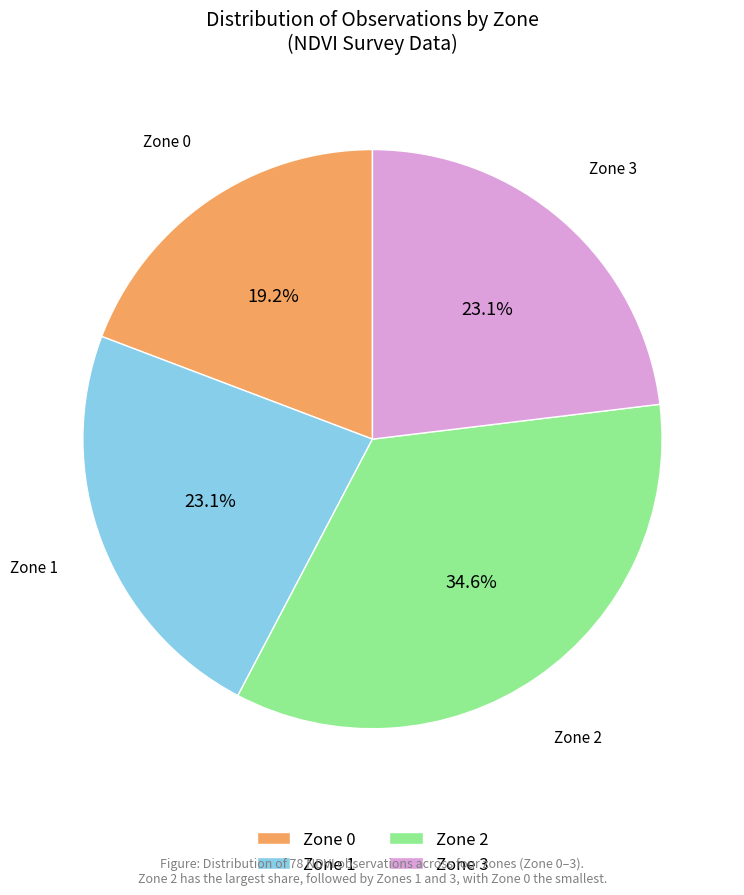

Which category has the biggest portion of the pie?

Zone 2